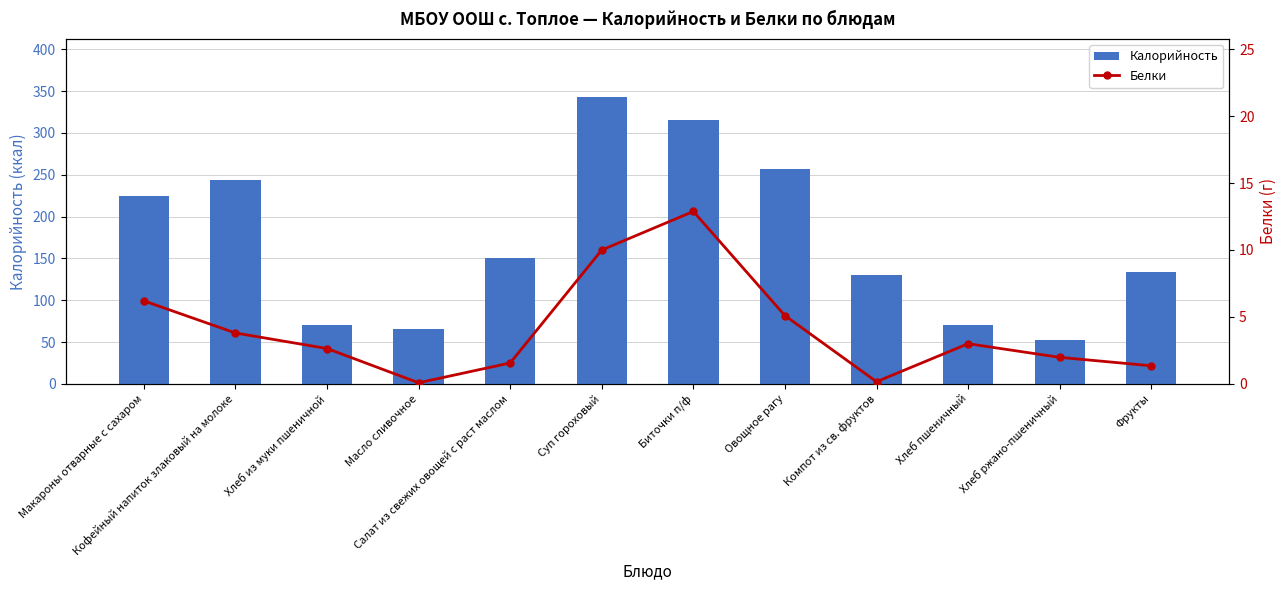

Rank the series by their average value, from highest to lowest.

Калорийность, Белки